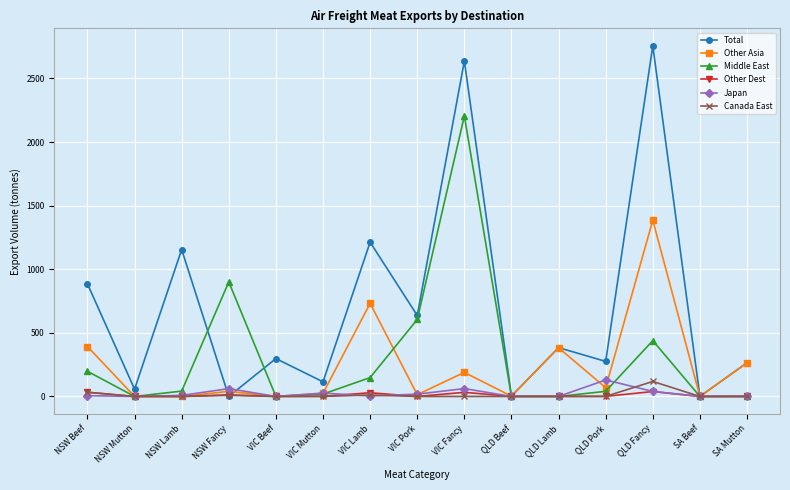

Which series has the widest spread of values?

Total